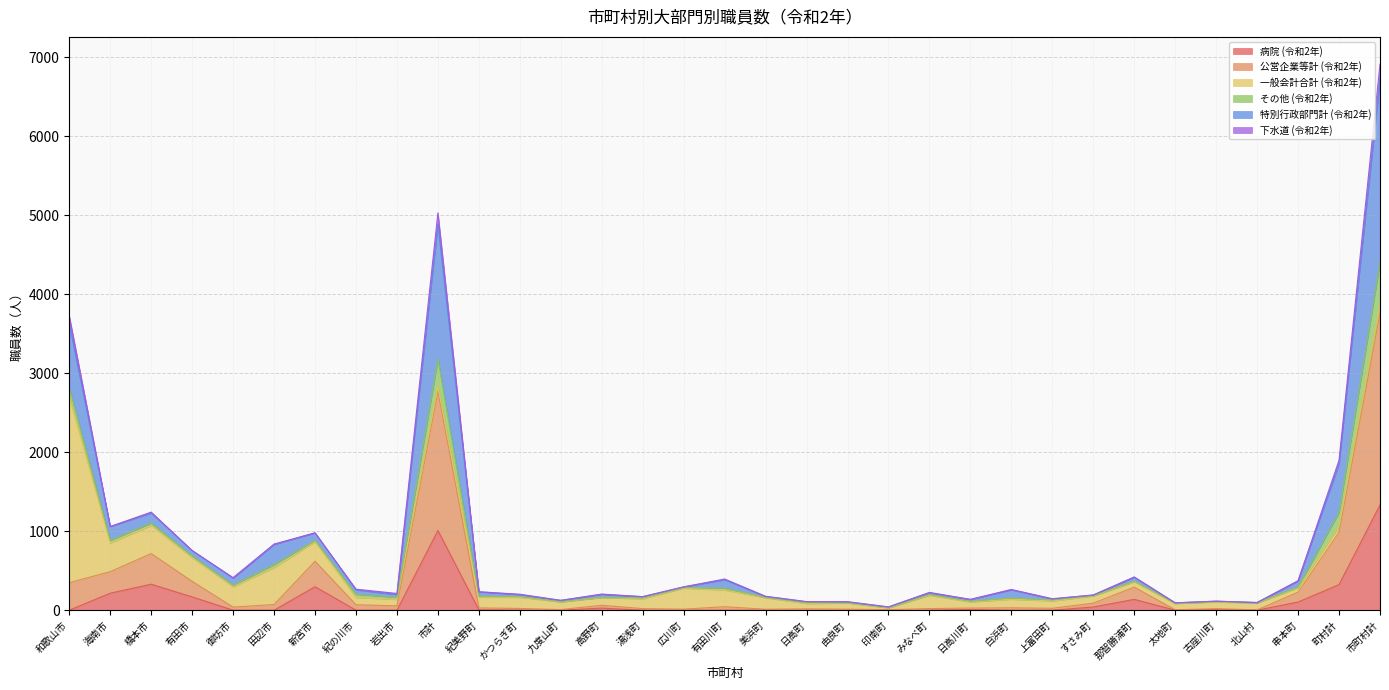

At which category is the sum across all series the highest?

市町村計